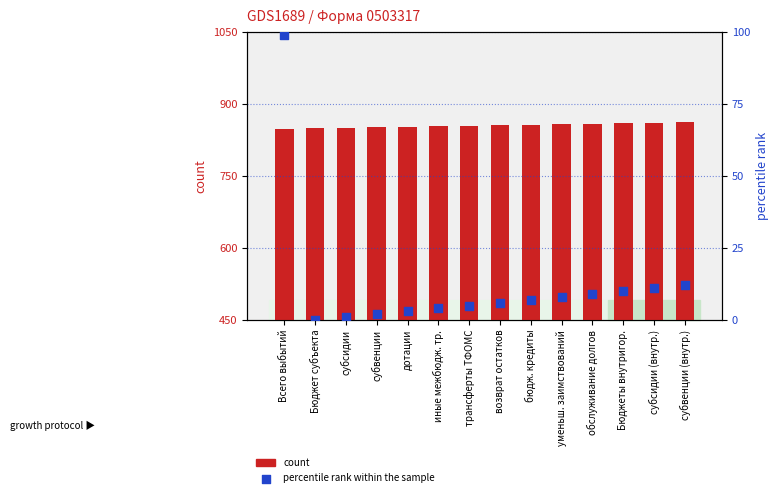

What is the total value across all series at обслуживание долгов?

868